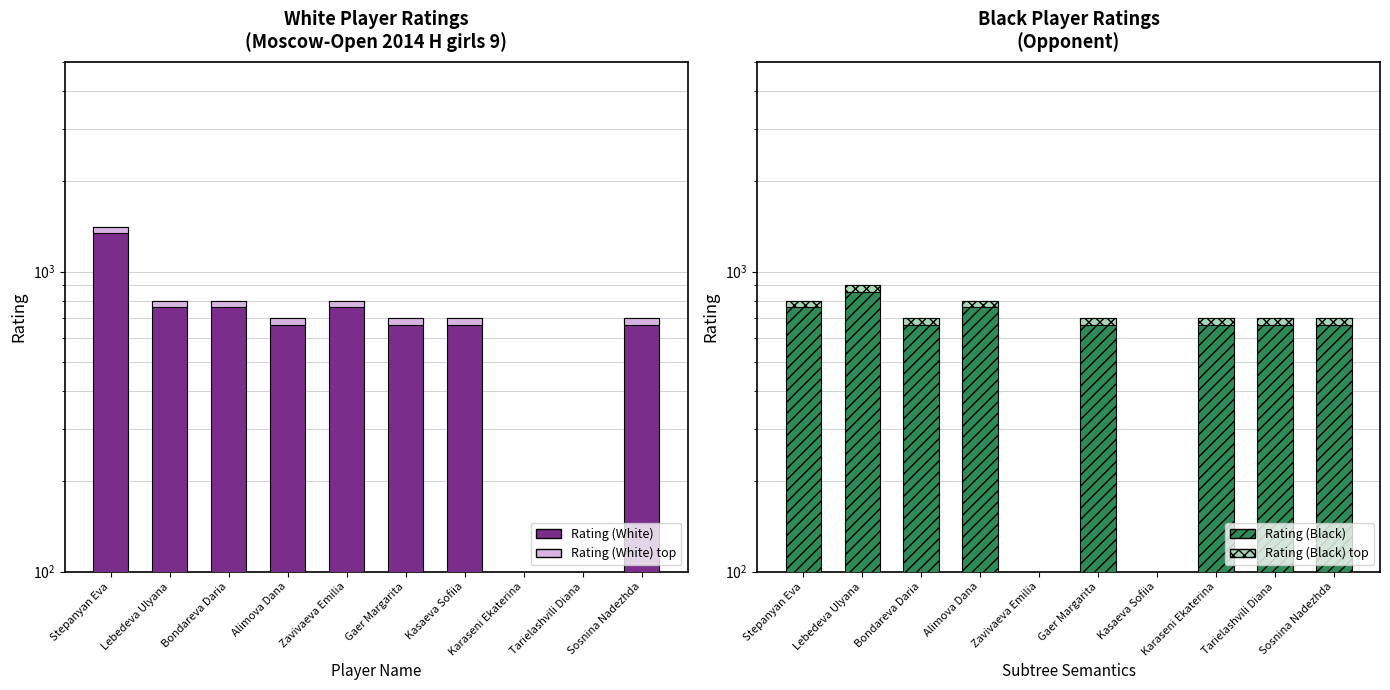

Which series changed the most between Karaseni Ekaterina and Sosnina Nadezhda?

Rating (White)